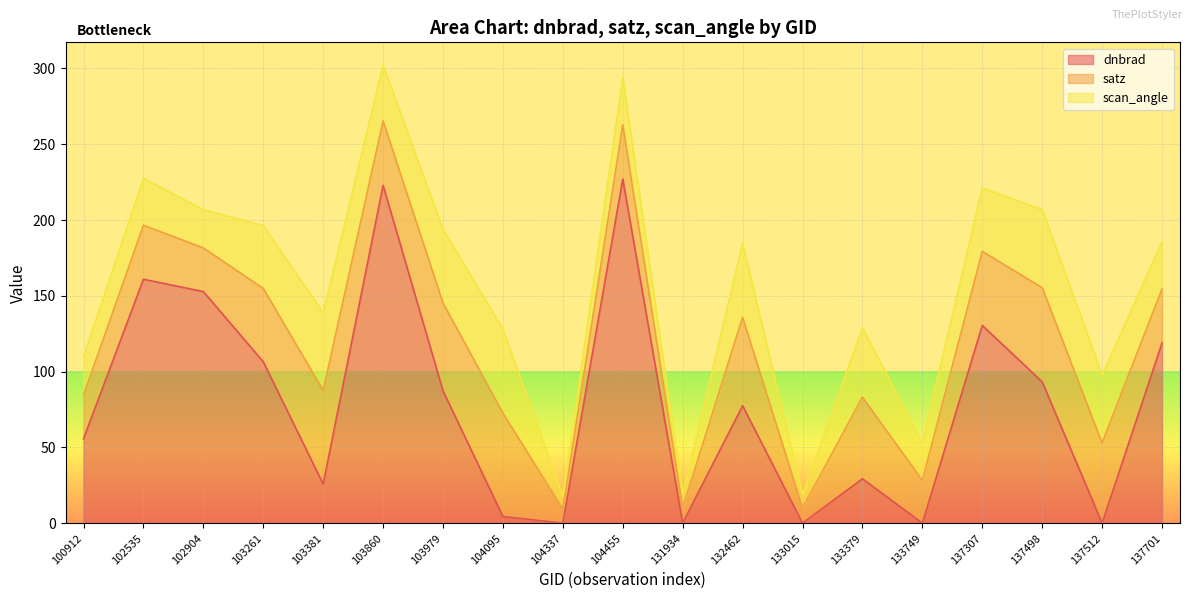

Is it true that scan_angle equals 15.6 at 103261?

False